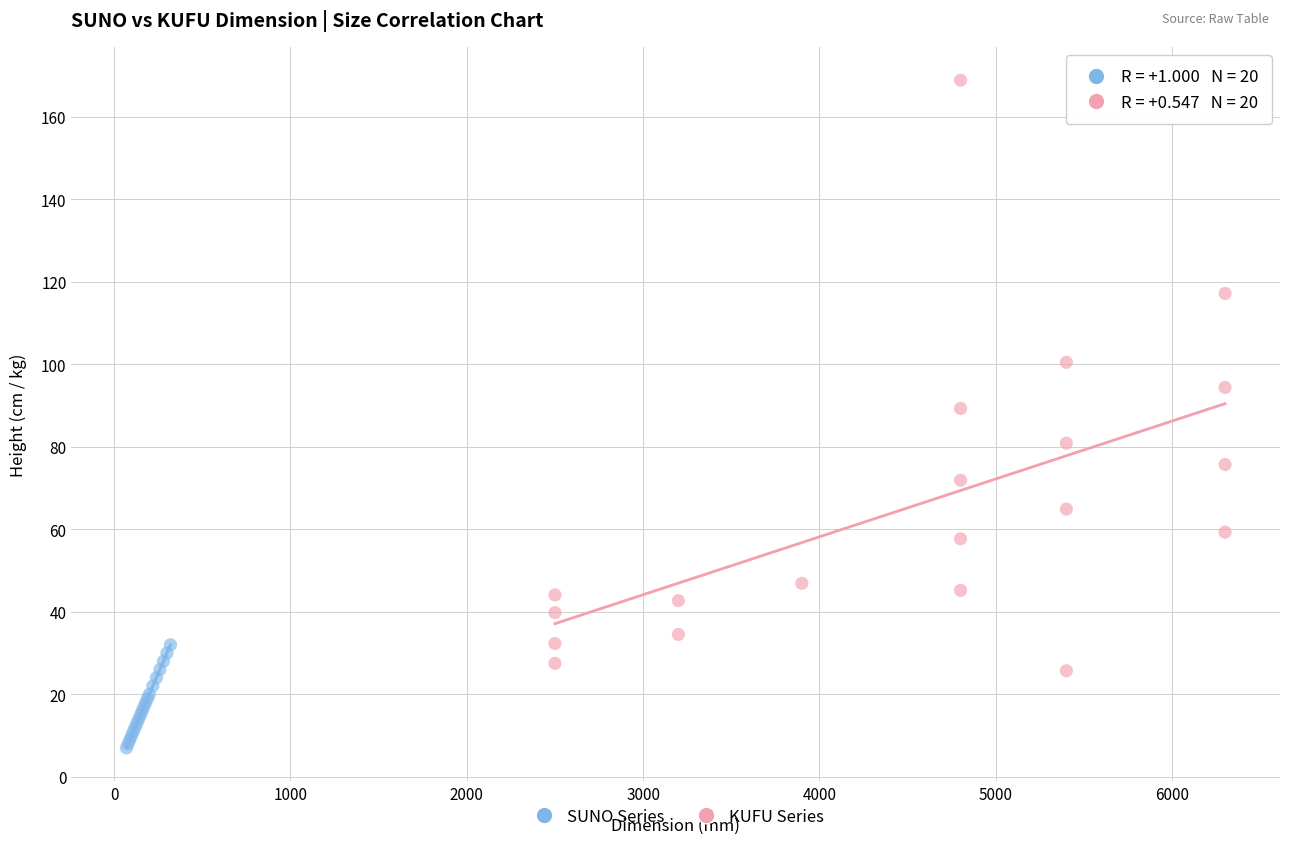

Which series contains the lowest Y value?

SUNO Series